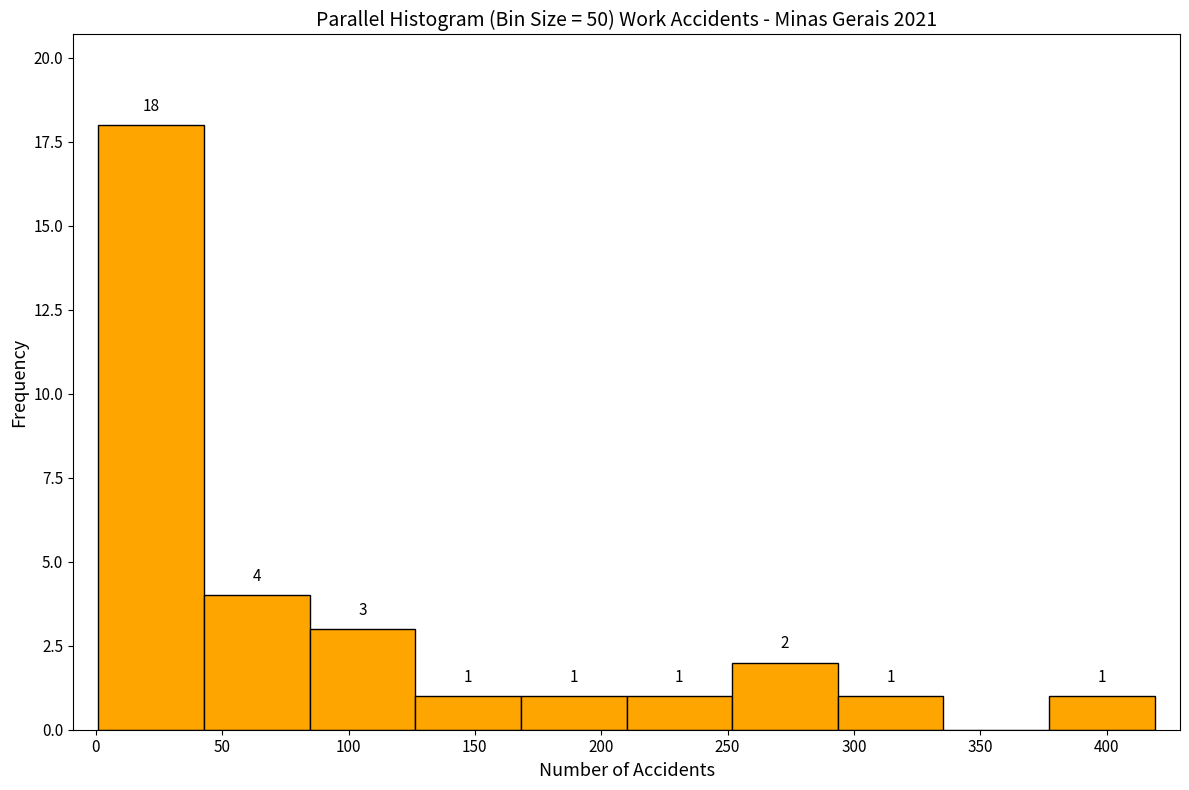

Over which range of the x-axis is the bar tallest?

0 to 45